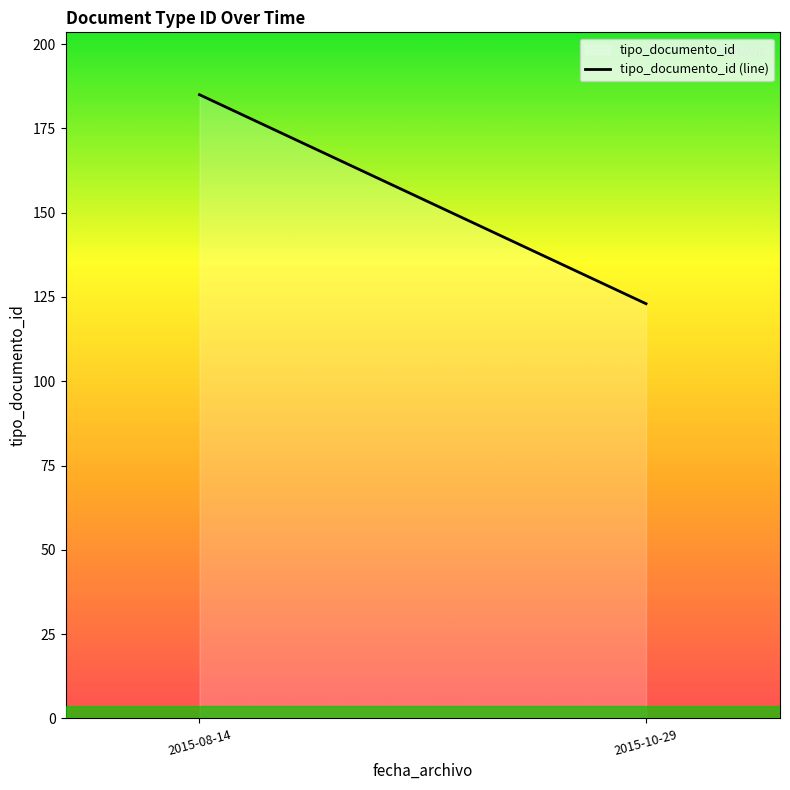

The value at 2015-08-14 is 185. True or false?

True